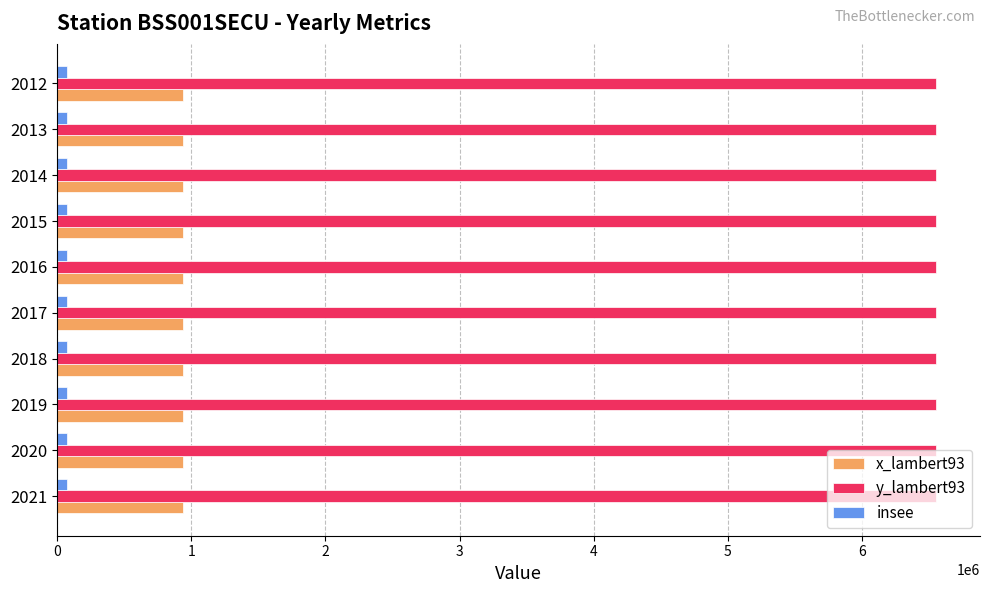

The value of x_lambert93 at 2012 is 939597. True or false?

True